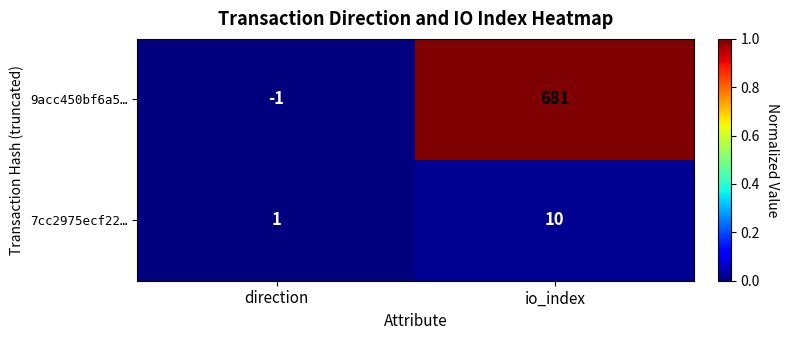

At which category is the sum across all series the highest?

io_index